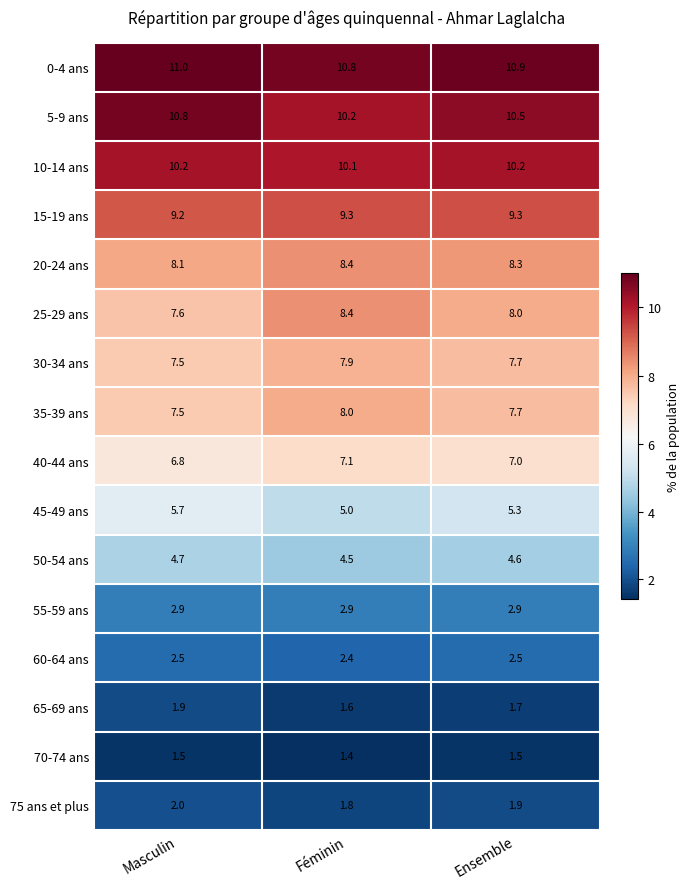

What is the total value across all series at Masculin?

99.9